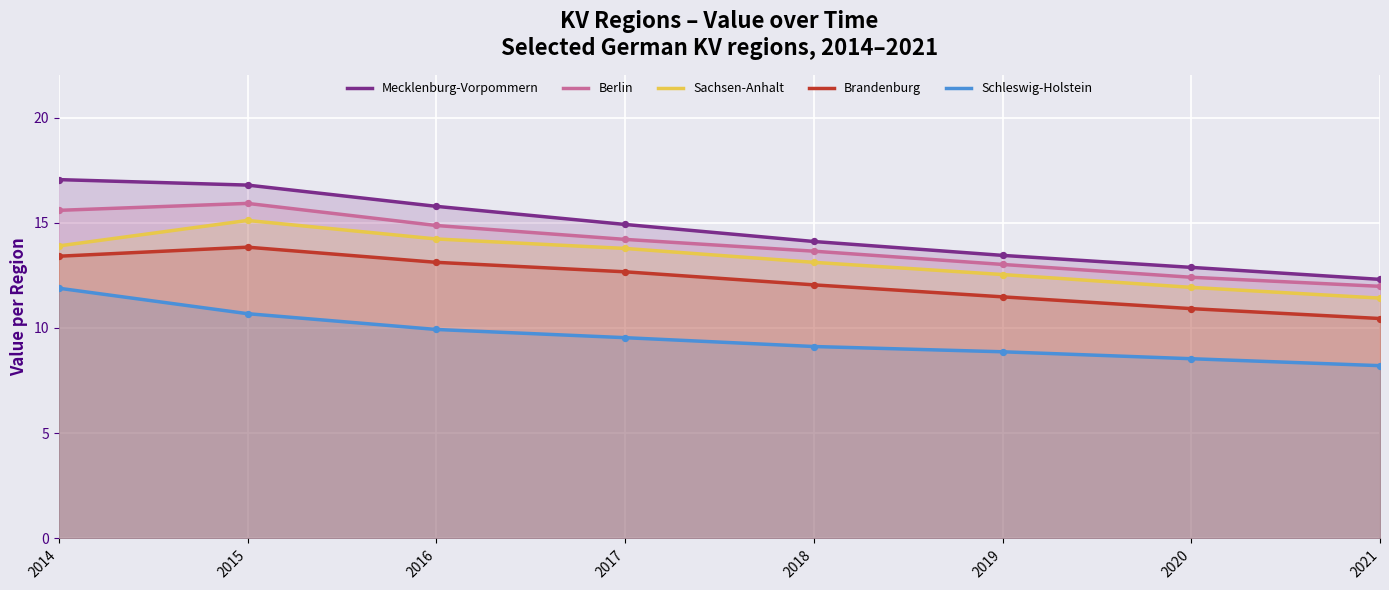

Is the value of Sachsen-Anhalt at 2018 greater than the value of Brandenburg at 2019?

Yes